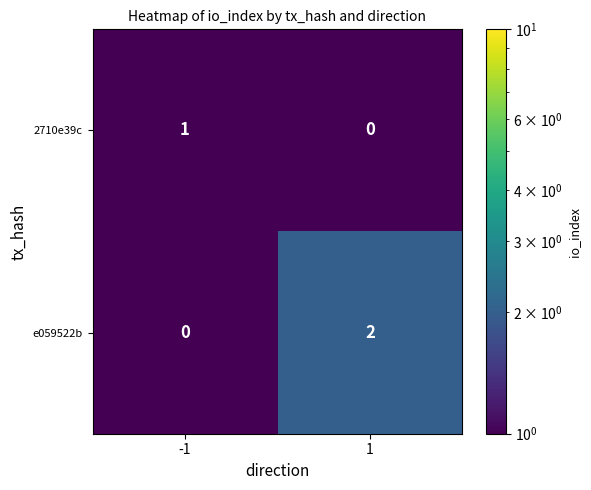

What is the spread (max minus min) of values at -1?

1